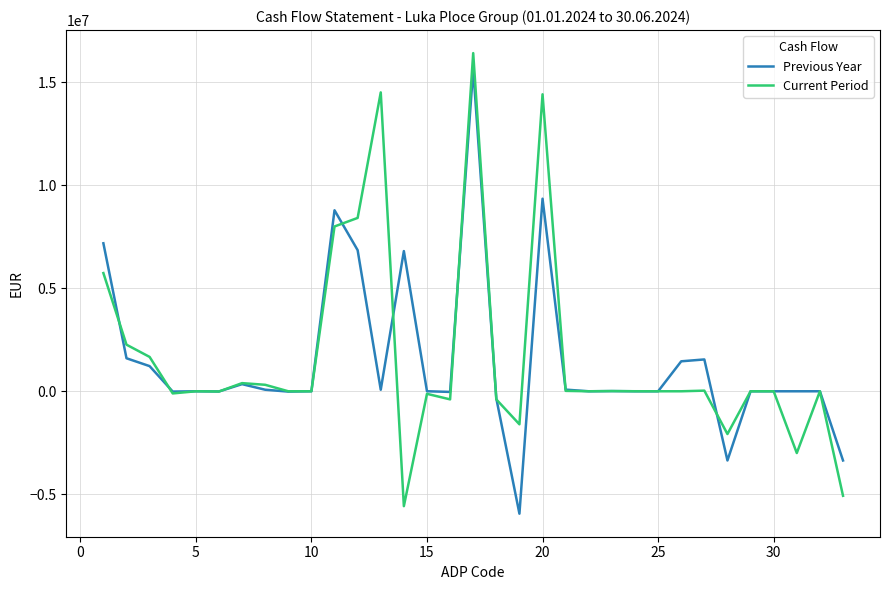

What is the greatest value displayed?

16423855